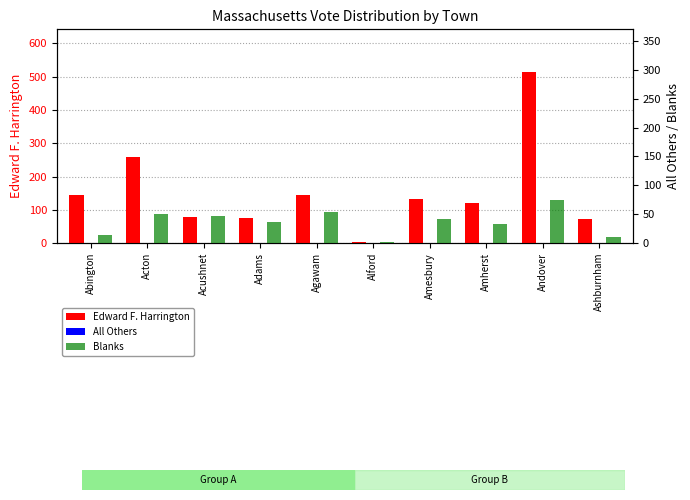

What is the total value across all series at Agawam?

199